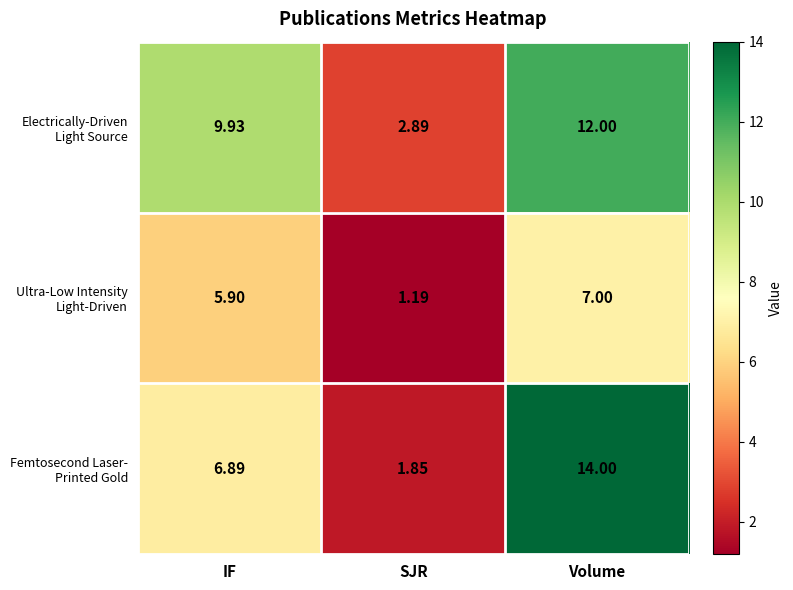

At which category is the sum across all series the highest?

Volume